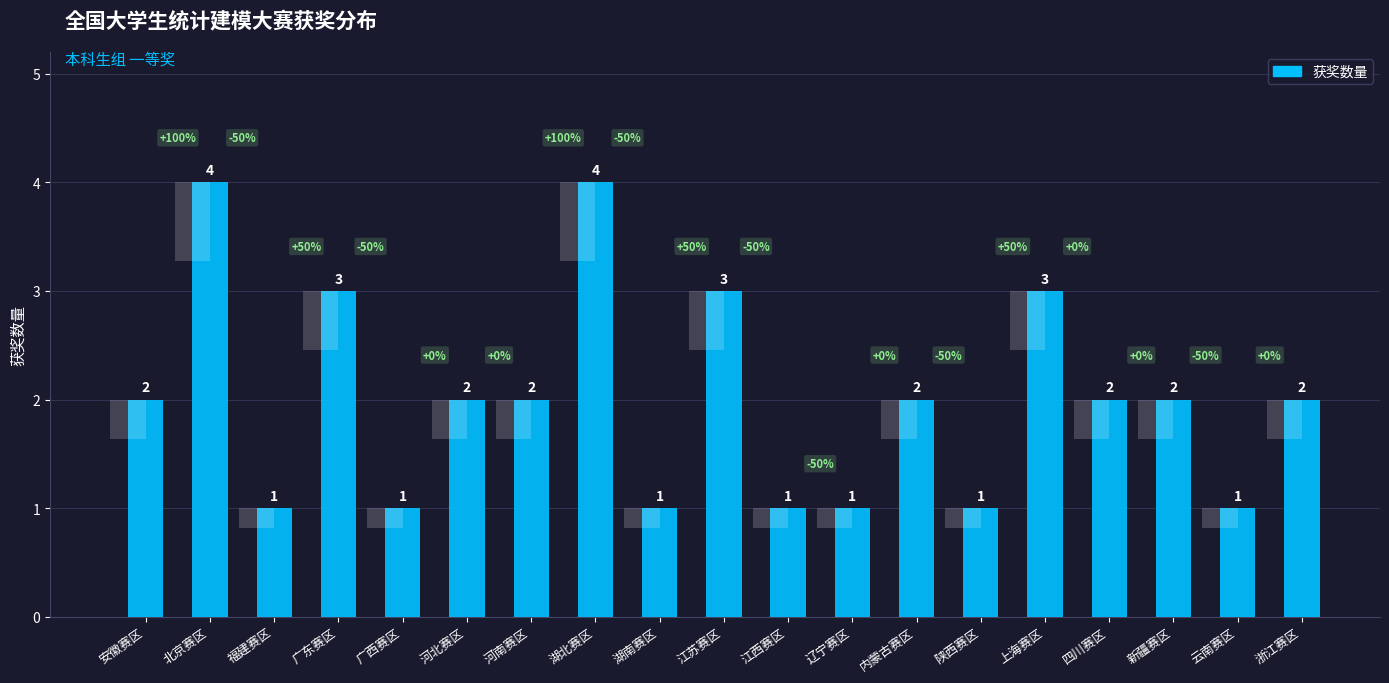

What is the difference between the maximum and minimum values?

3